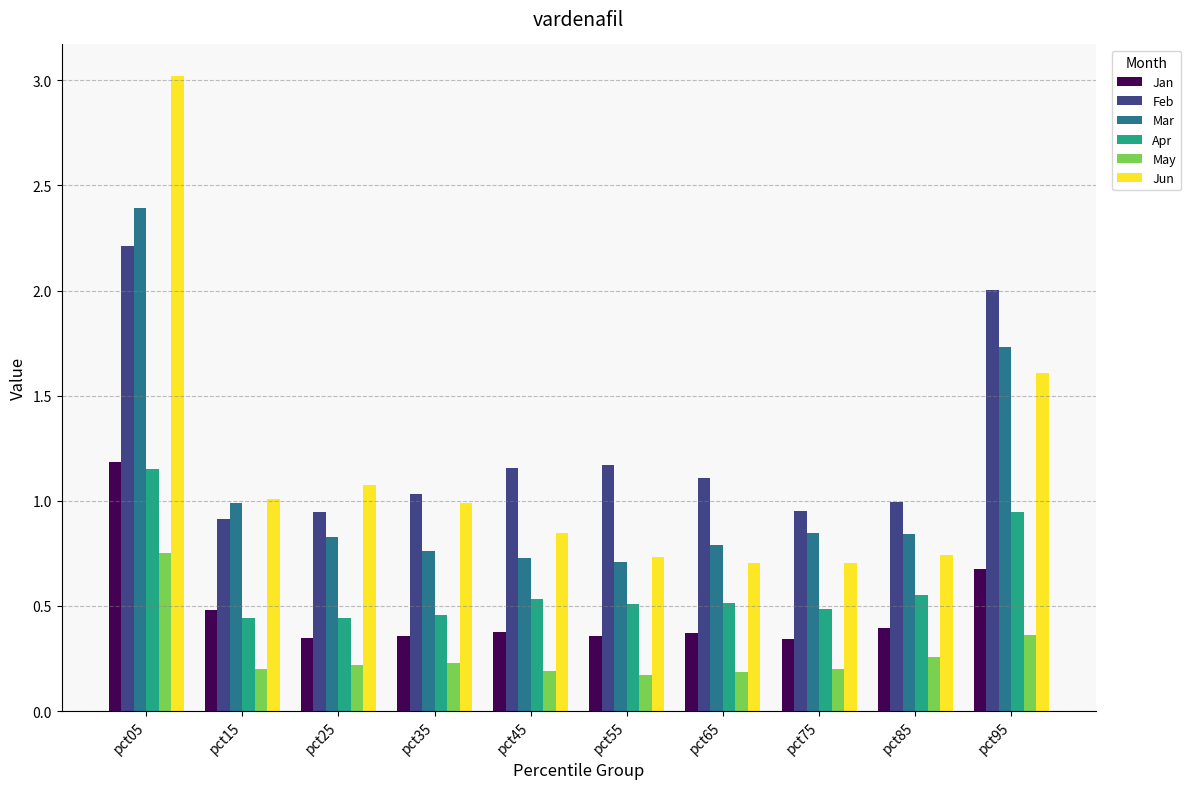

Which series has the largest range (max minus min)?

Jun